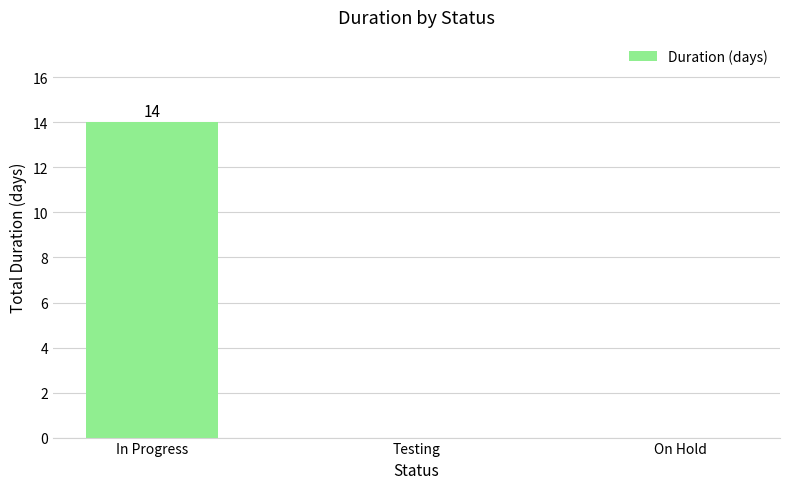

Which label corresponds to the largest value in the chart?

In Progress